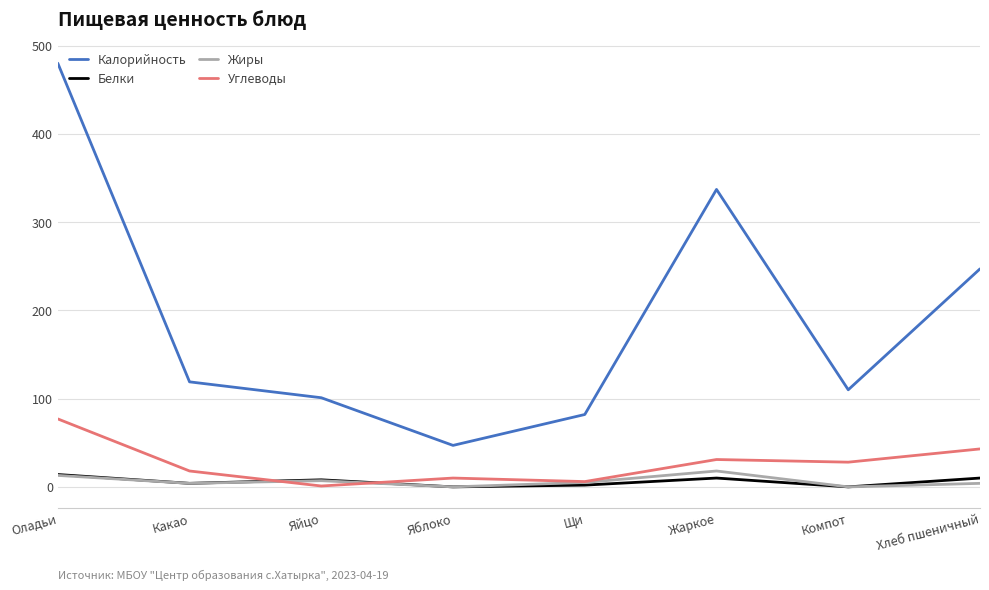

True or false: Углеводы and Калорийность cross at least once.

False